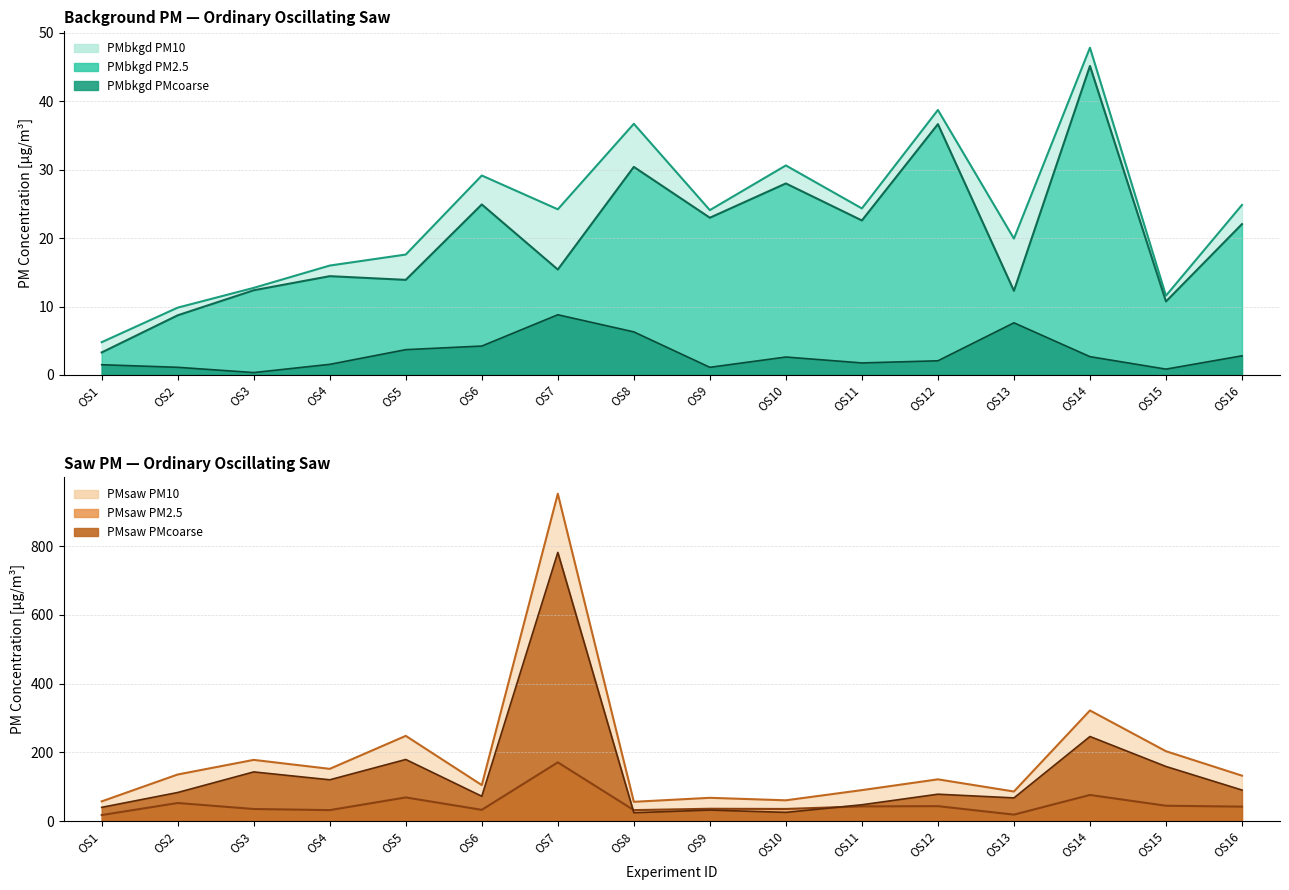

True or false: PMbkgd PM2.5 and PMsaw PM10 intersect in this chart.

False